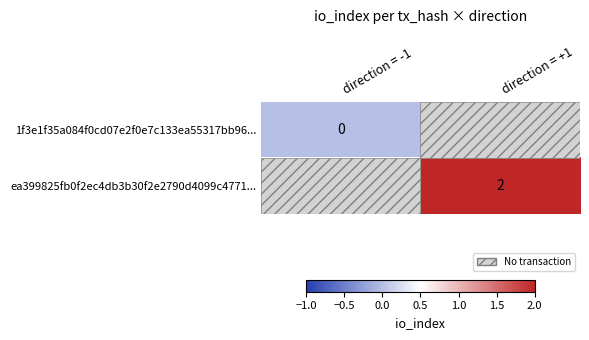

Which category has the lowest value across all series?

direction = -1